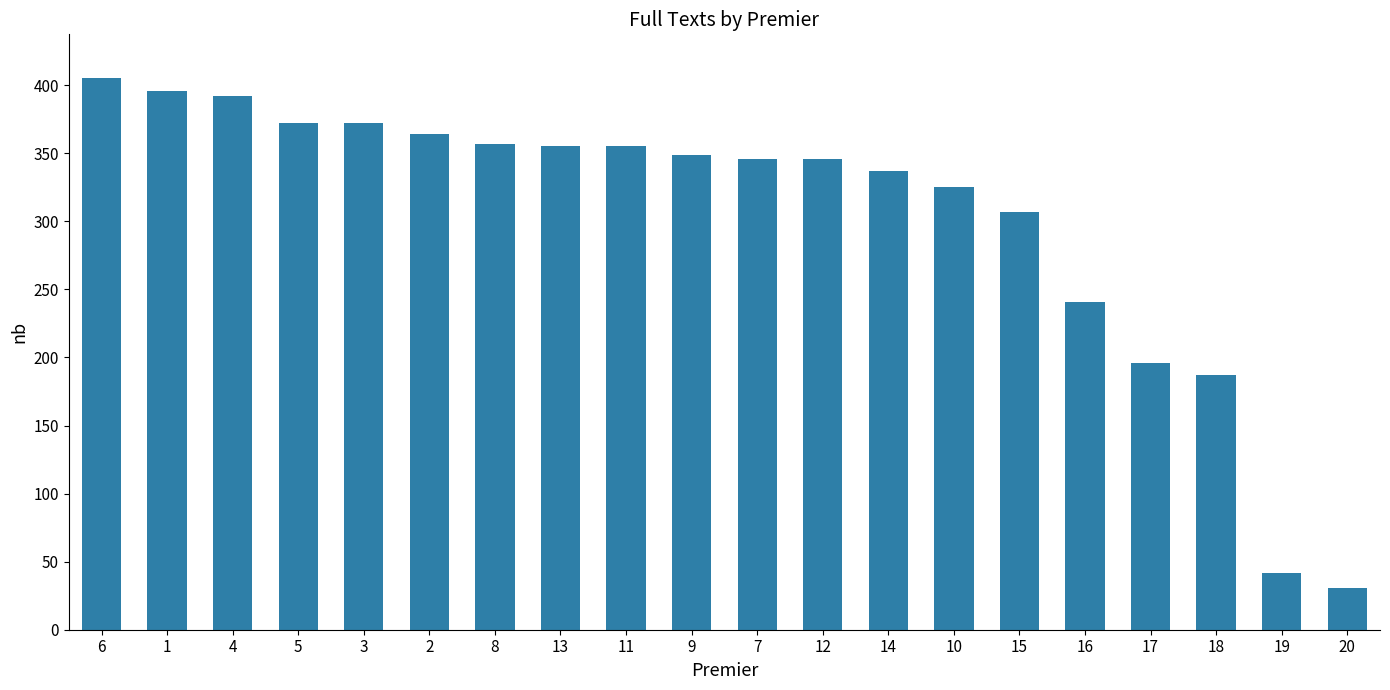

What is the difference between the maximum and minimum values?

374